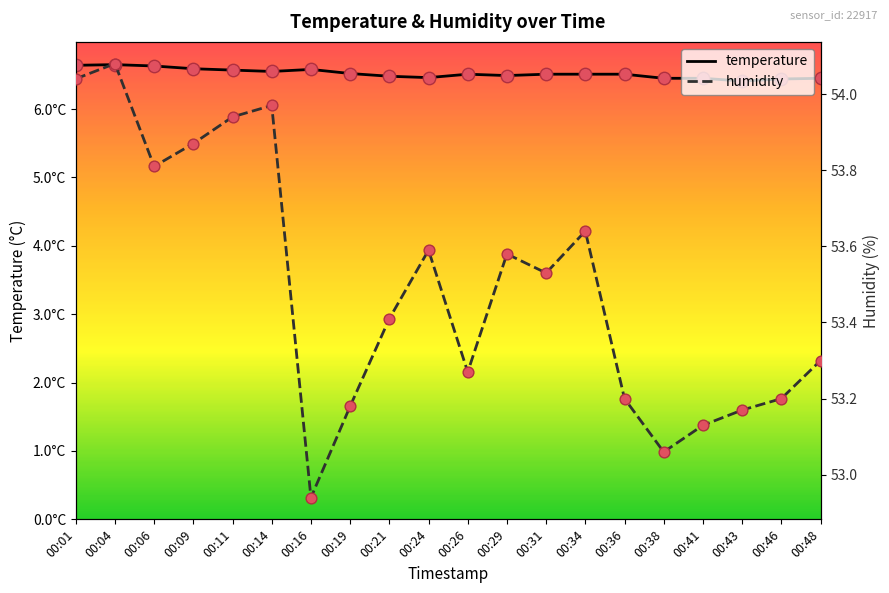

Which series has the largest Y range (max minus min)?

humidity